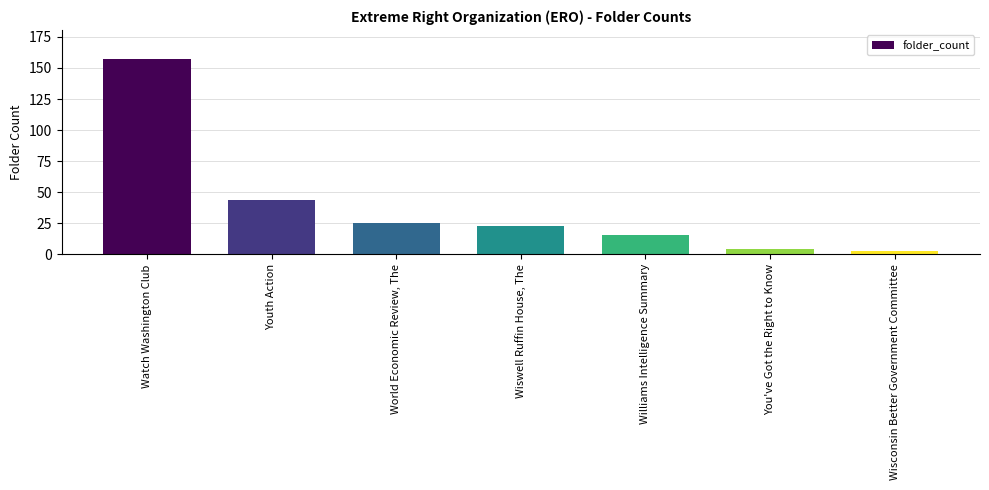

Rank the categories by value from highest to lowest.

Watch Washington Club, Youth Action, World Economic Review, The, Wiswell Ruffin House, The, Williams Intelligence Summary, You've Got the Right to Know, Wisconsin Better Government Committee